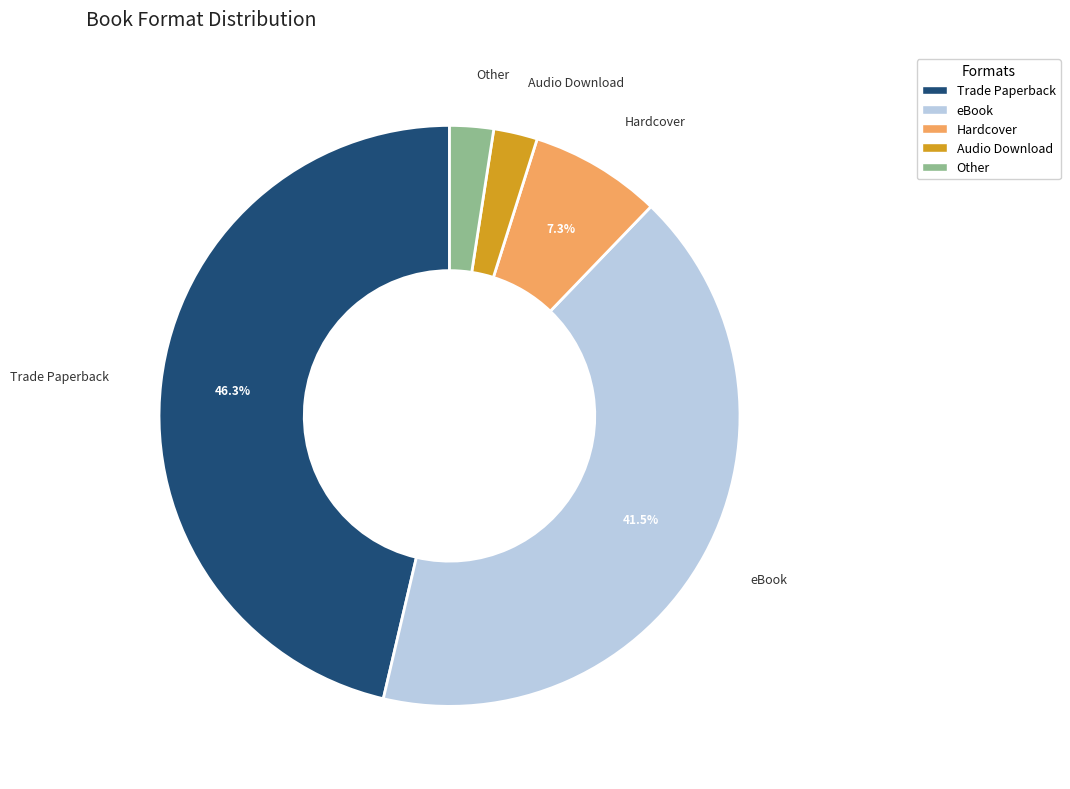

How many segments does this pie chart have?

5